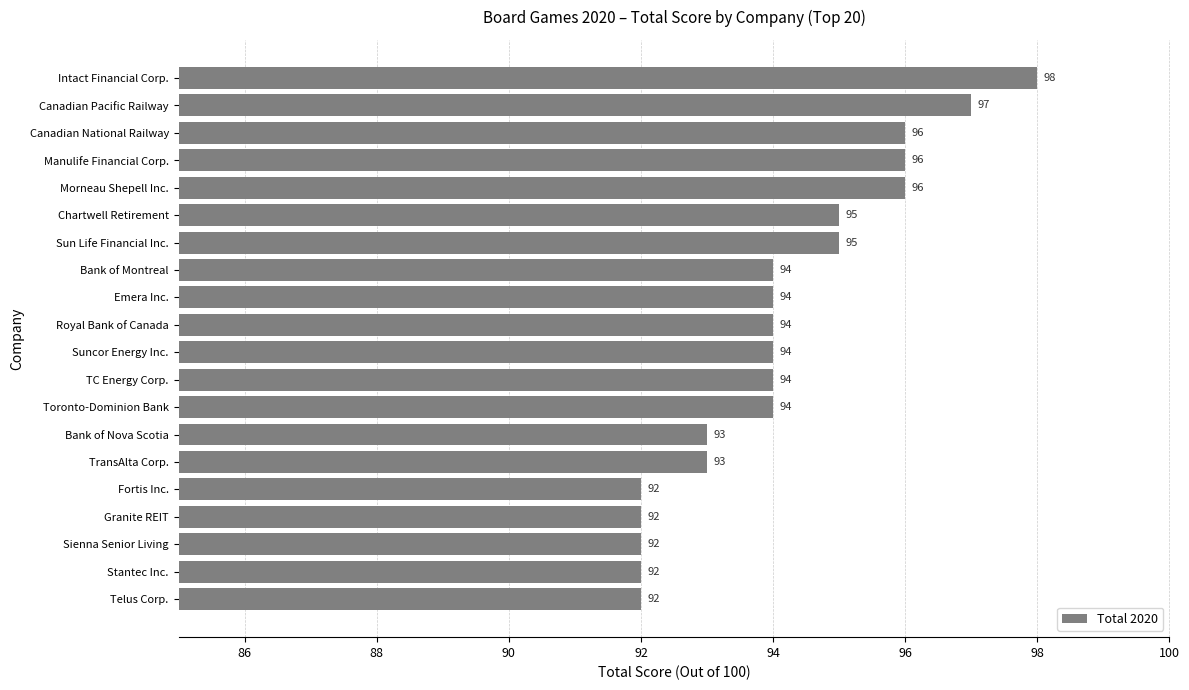

Which has a higher value, Toronto-Dominion Bank or Morneau Shepell Inc.?

Morneau Shepell Inc.